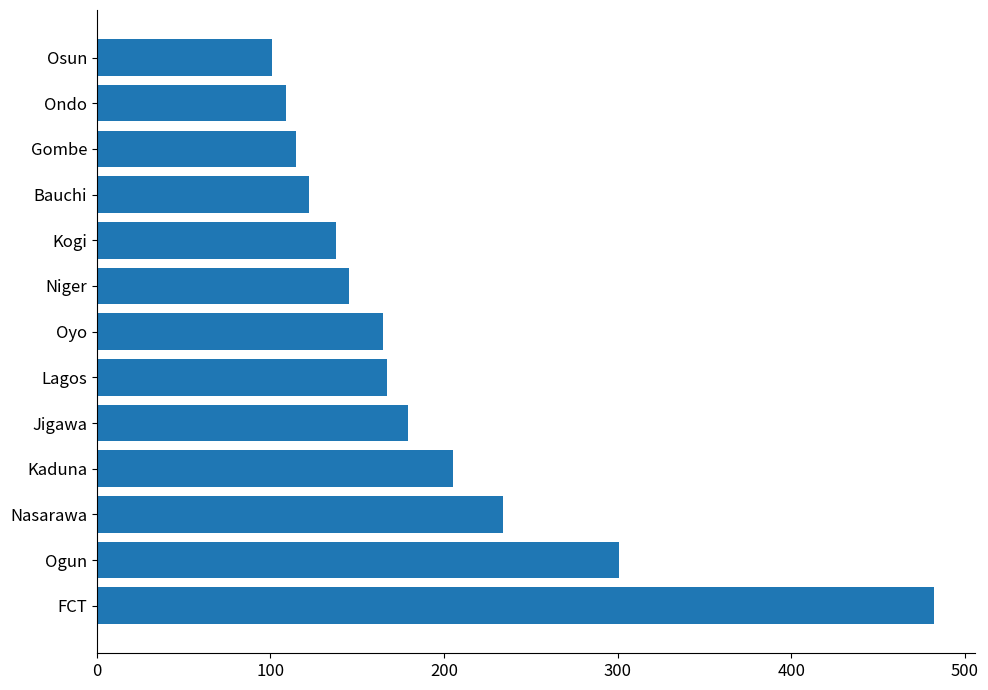

Between Kogi and Kaduna, which is larger?

Kaduna